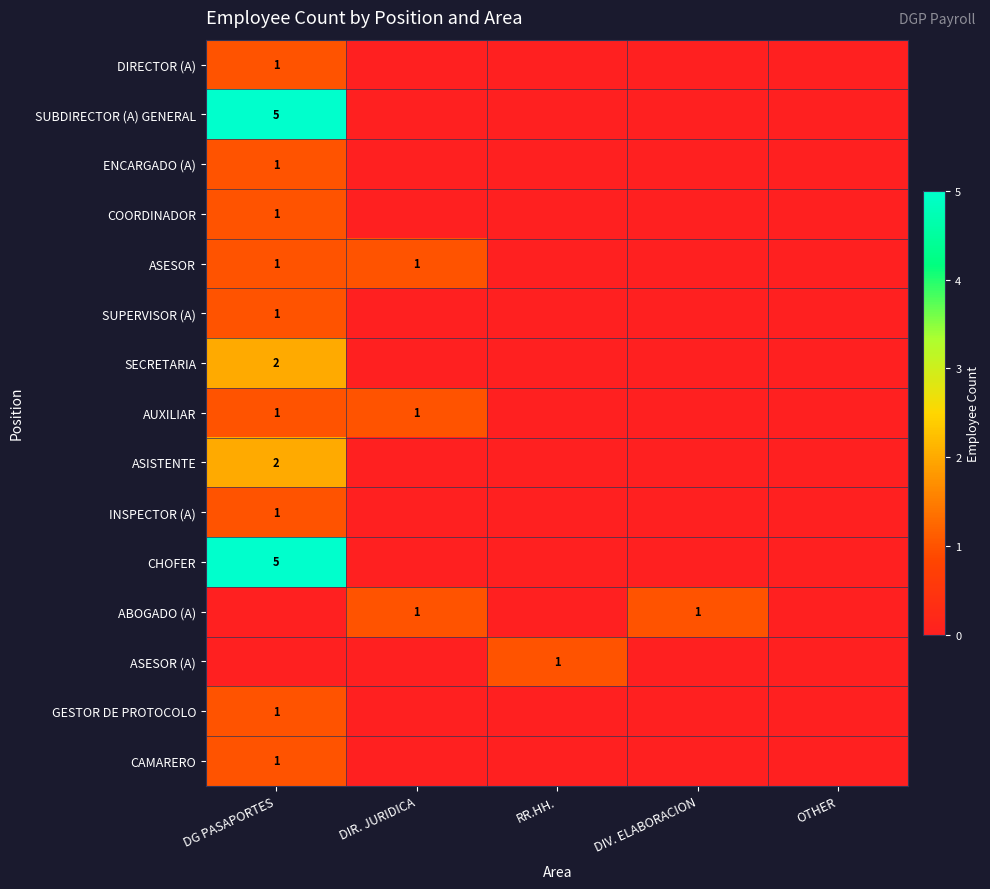

True or false: ASISTENTE has a value of 2 at DG PASAPORTES.

True